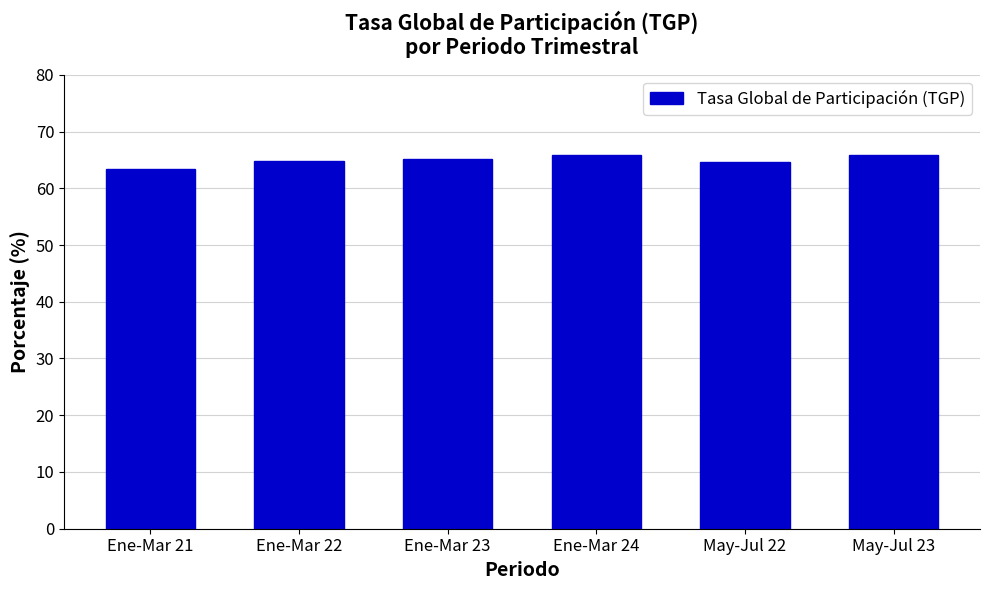

Approximately how many times larger is the value at May-Jul 23 compared to Ene-Mar 21?

1.0